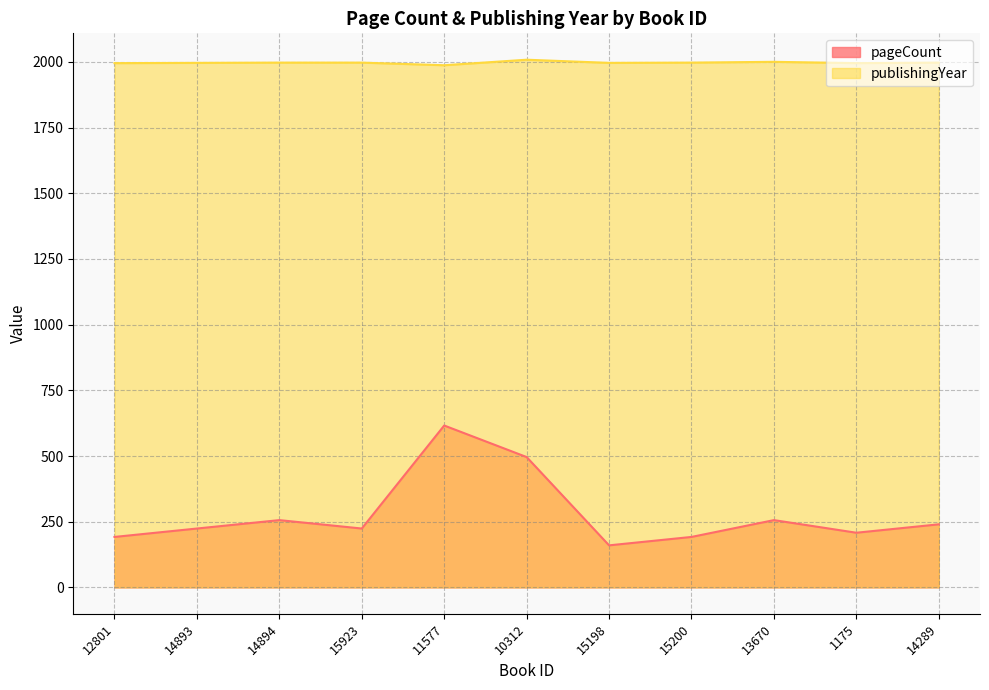

Reading right to left, list all the values displayed in this chart.

pageCount: 14289=240	1175=208	13670=256	15200=192	15198=160	10312=496	11577=616	15923=224	14894=256	14893=224	12801=192
publishingYear: 14289=1997	1175=1995	13670=2000	15200=1997	15198=1996	10312=2008	11577=1987	15923=1997	14894=1997	14893=1996	12801=1995